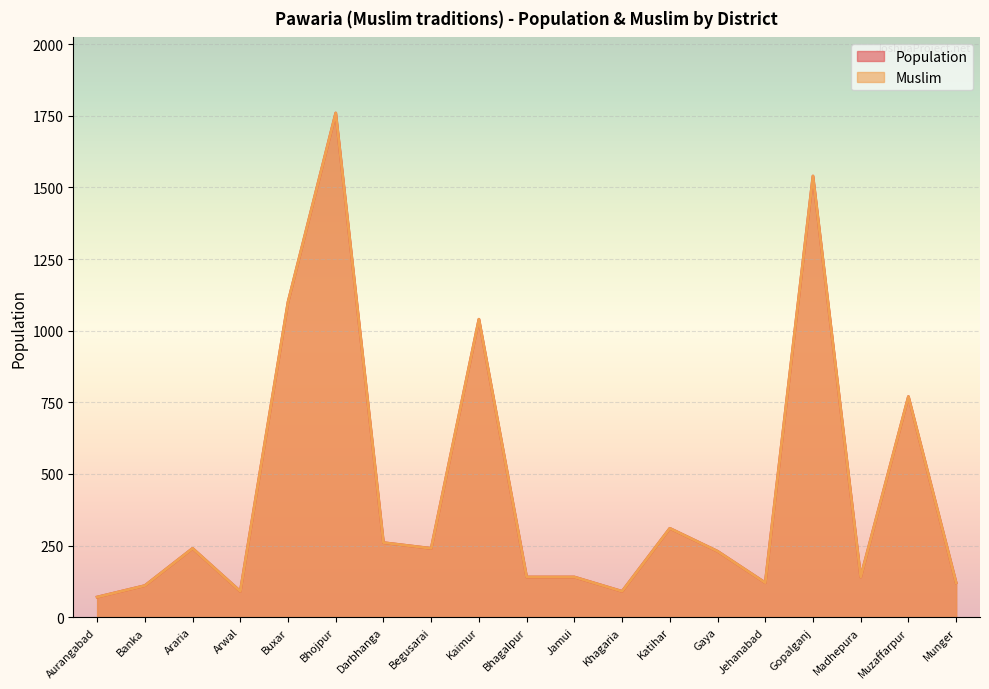

Read the Population value at Begusarai, to the nearest 50.

250